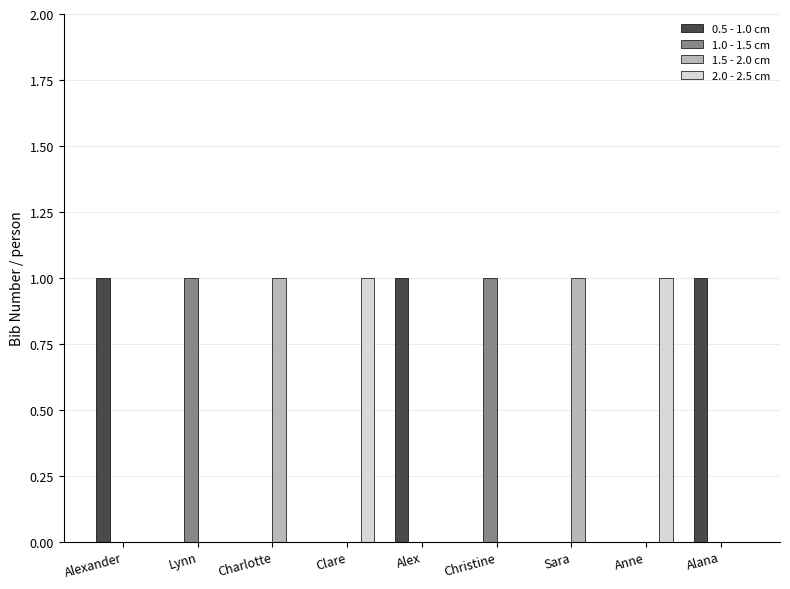

What are all the series names shown in the legend?

0.5 - 1.0 cm, 1.0 - 1.5 cm, 1.5 - 2.0 cm, 2.0 - 2.5 cm